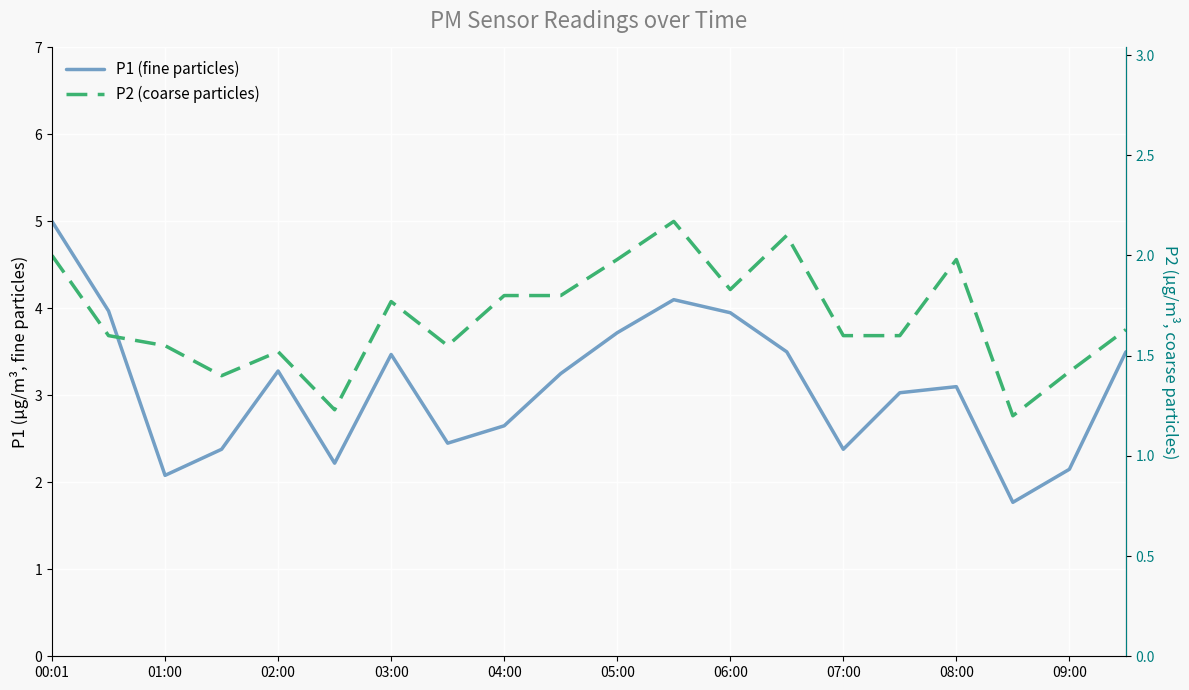

At which label does P1 (fine particles) reach its peak?

00:01